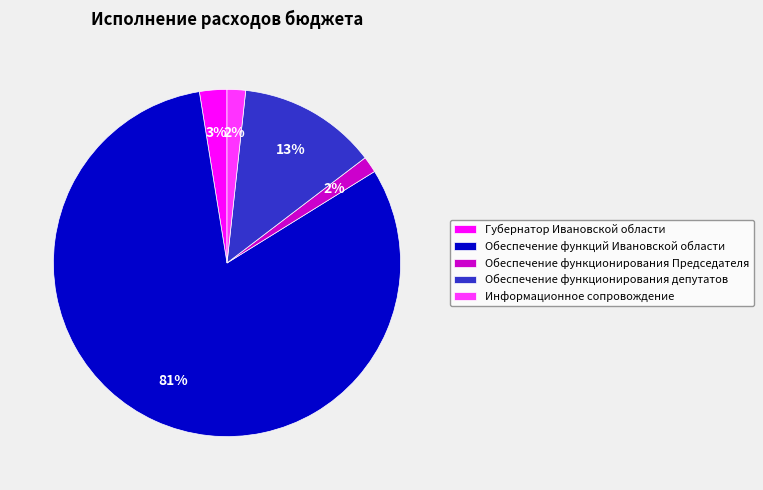

Do Обеспечение функций Ивановской области and Губернатор Ивановской области together represent more than half of the pie?

Yes